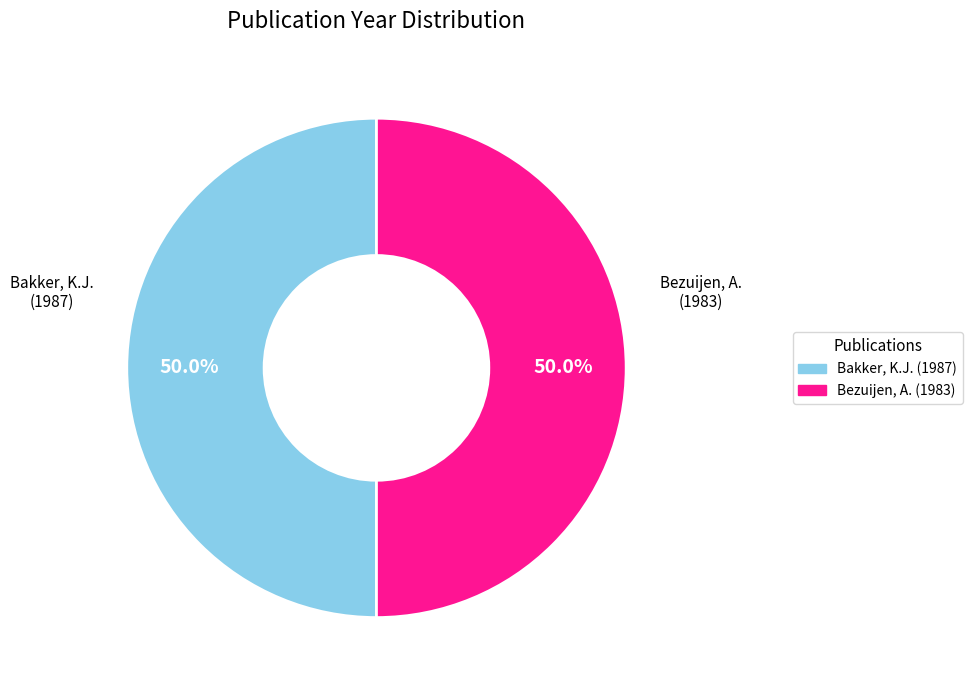

To the nearest percent, what percentage of the pie is Bakker, K.J. (1987)?

50%